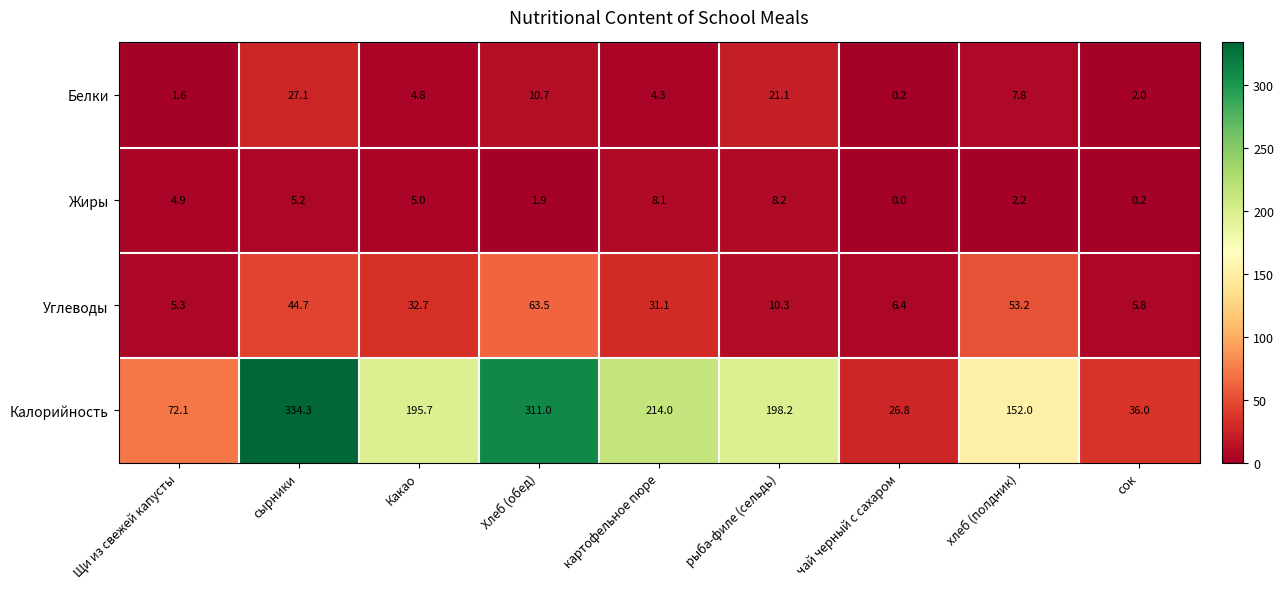

What is the spread (max minus min) of values at хлеб (полдник)?

149.8